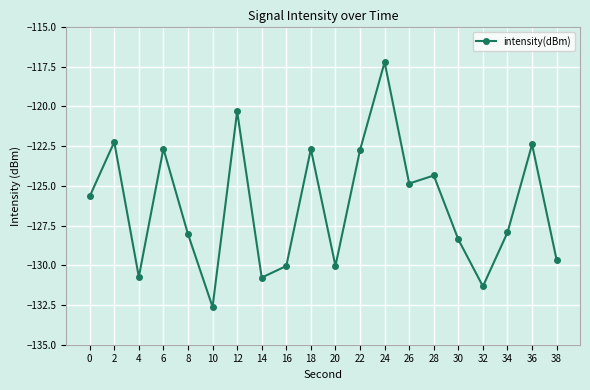

What is the sum of the values at 16 and 36?

-252.4